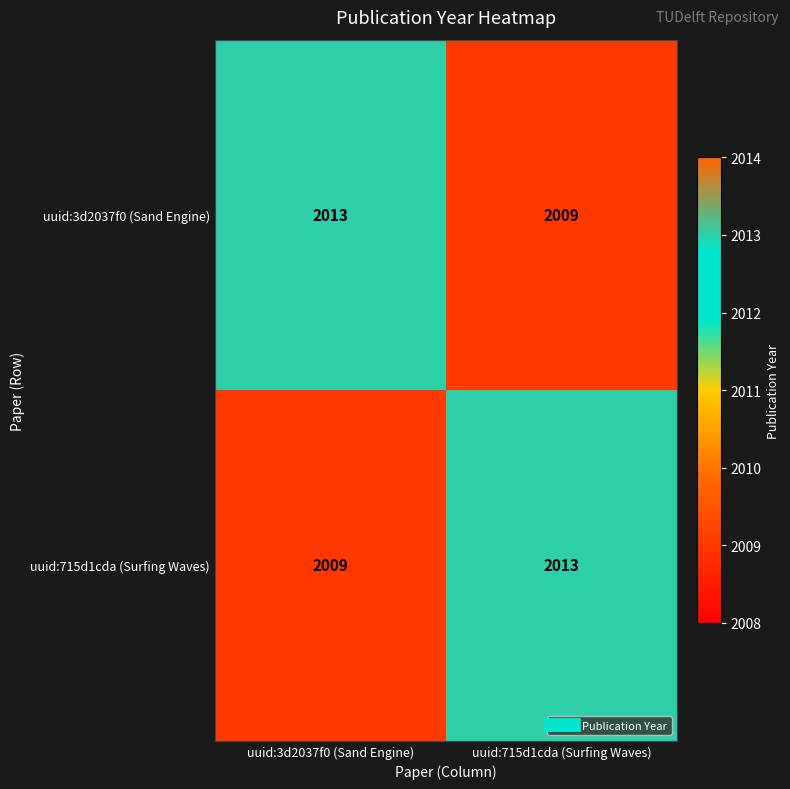

The value of uuid:3d2037f0 (Sand Engine) at uuid:715d1cda (Surfing Waves) is 2009. True or false?

True